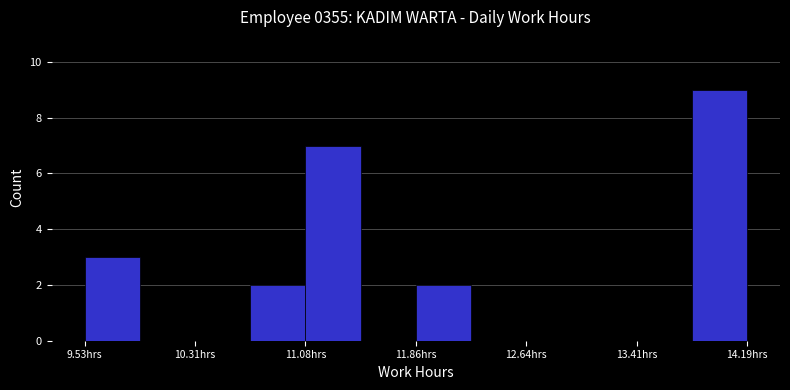

Around what value on the x-axis is the tallest bar? Give the approximate position of its centre, as read against the axis.

14.0